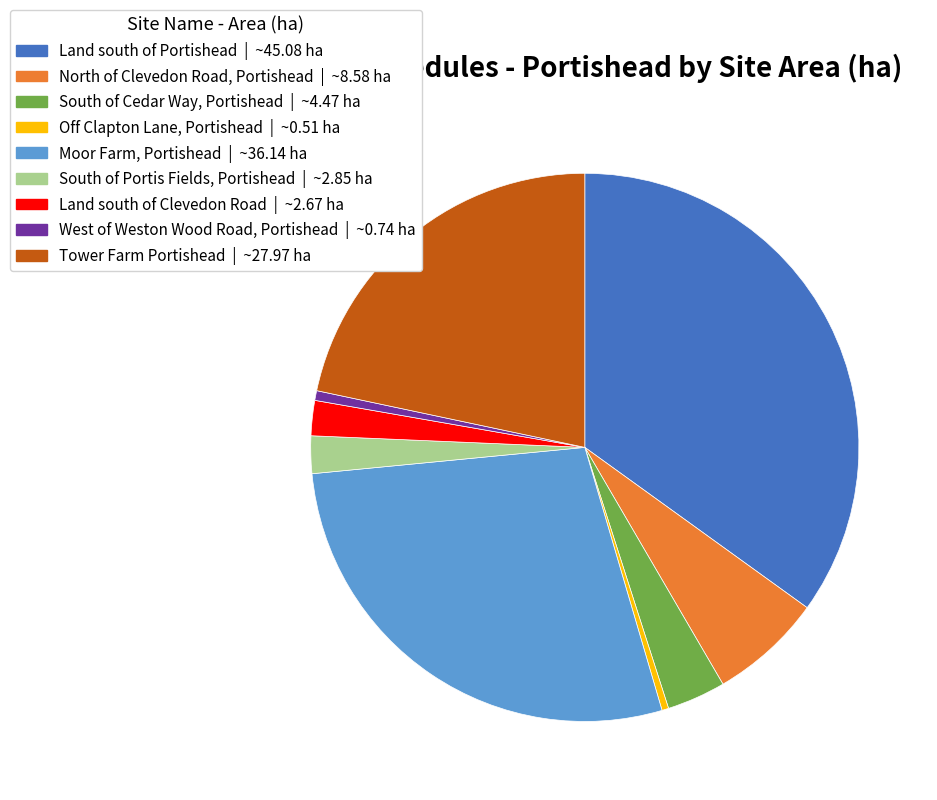

True or false: Land south of Portishead accounts for 29% of the total.

False